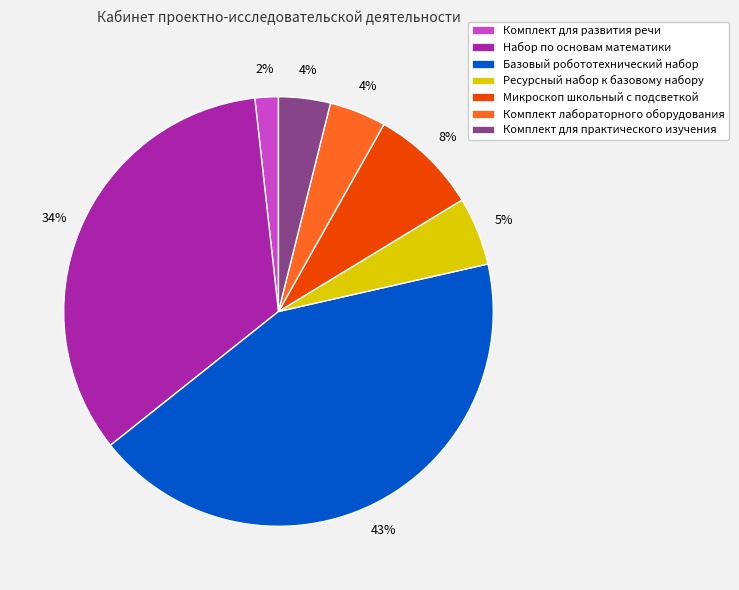

To the nearest percent, what is the average slice percentage?

14%